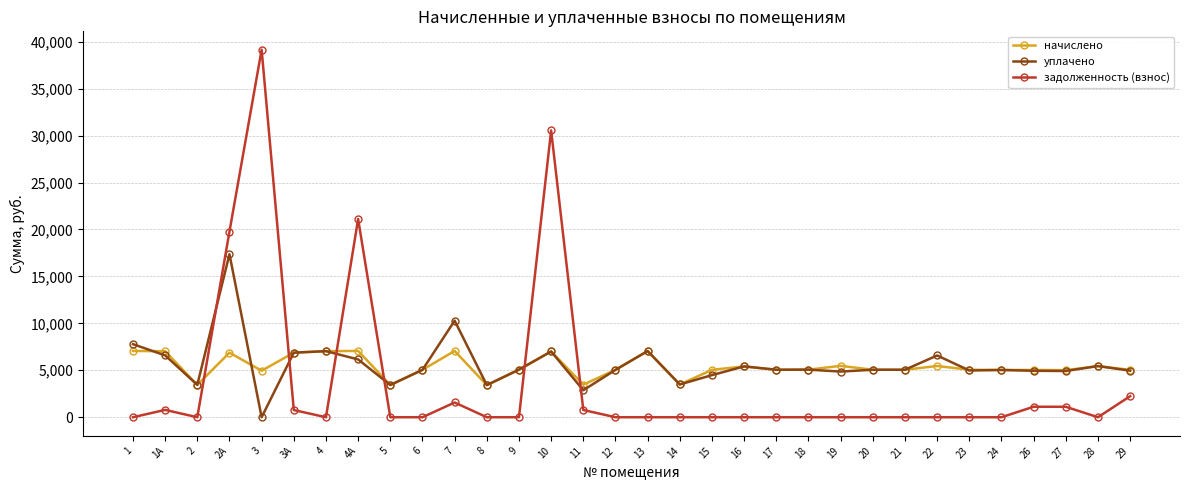

How many lines are shown in the chart?

3